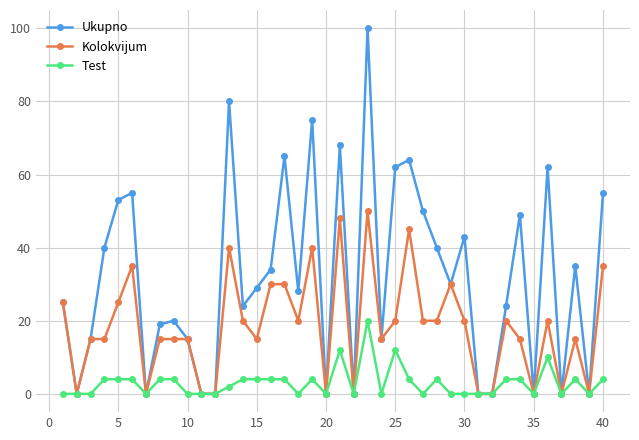

How many values in the Ukupno series are below 29?

20